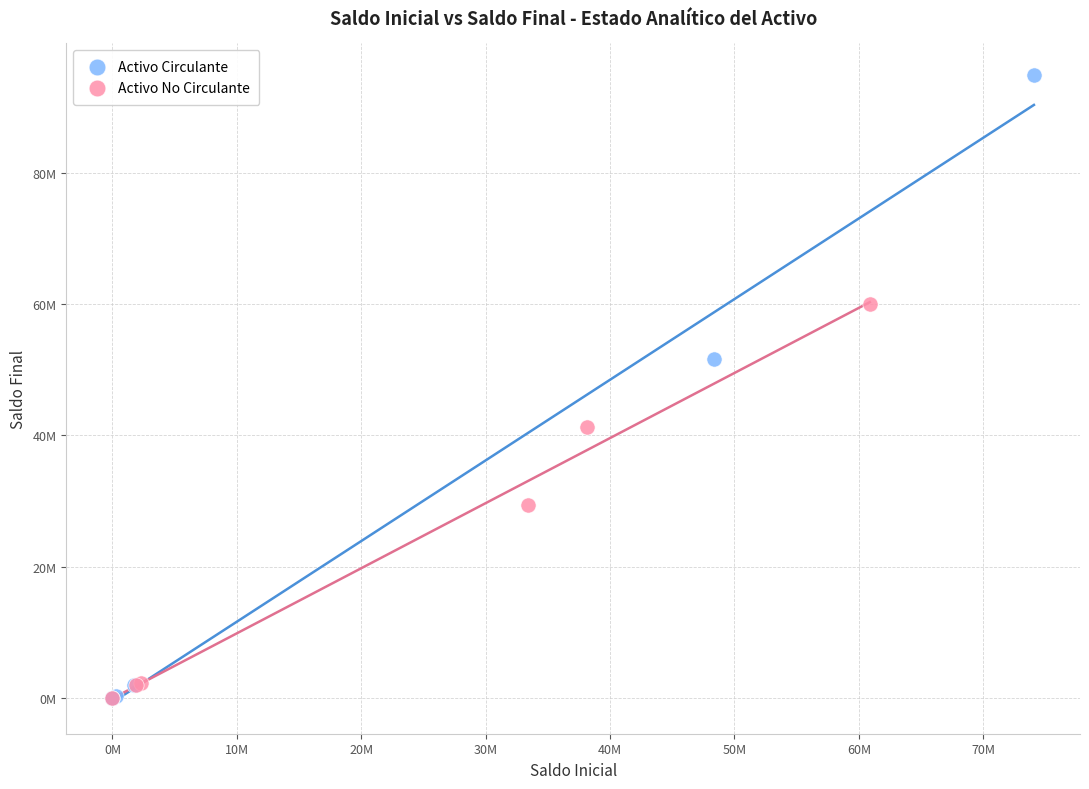

What are all the series names shown in the legend?

Activo Circulante, Activo No Circulante